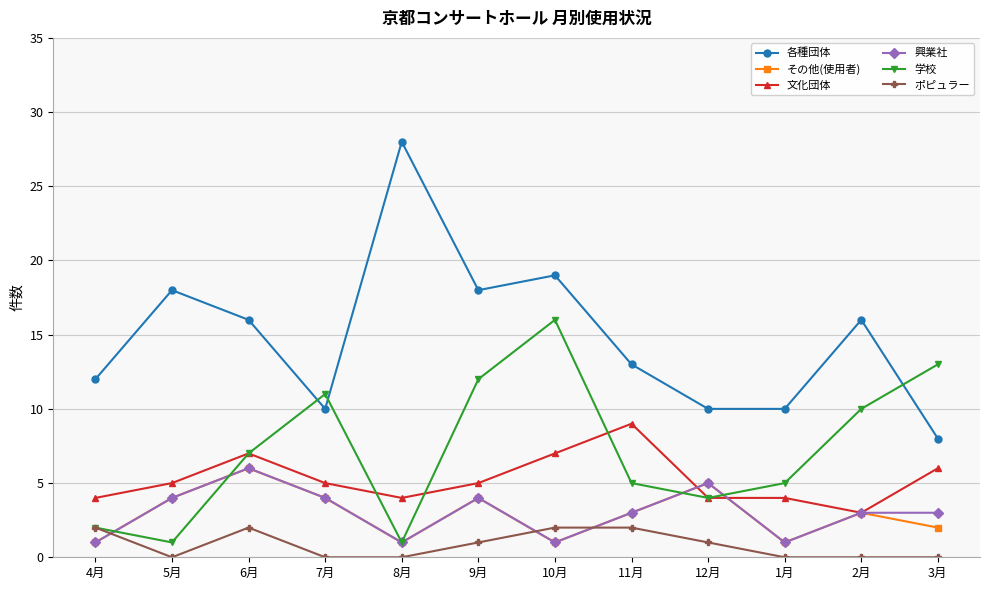

What is the difference between the 学校 values at 8月 and 1月?

4